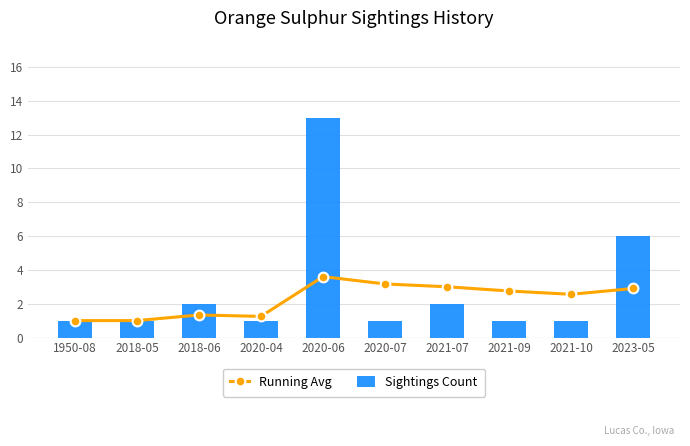

Are the bars horizontal?

No